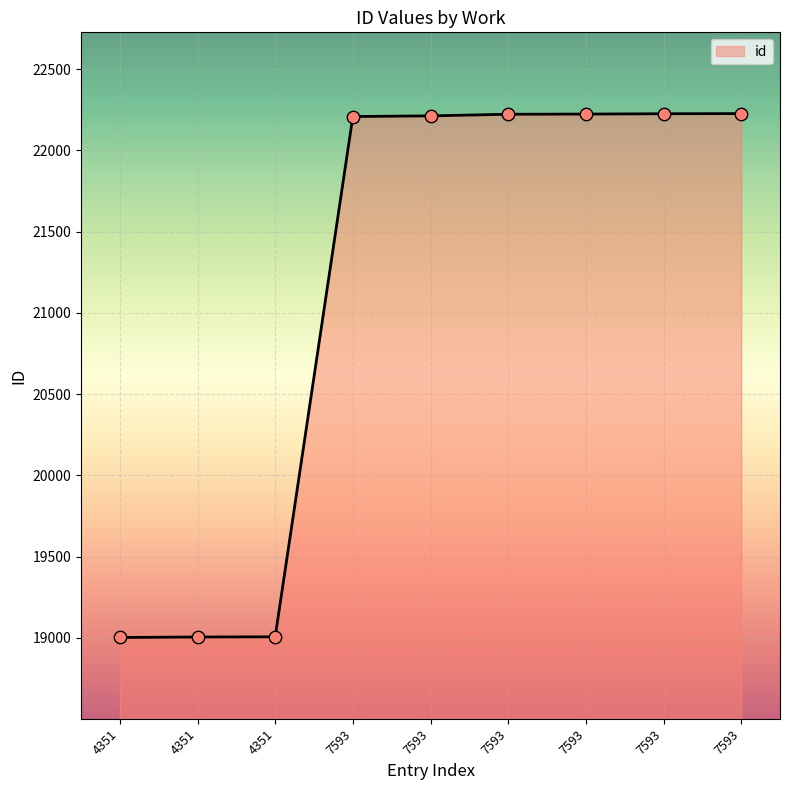

What is the ratio of the value at 7593 to the value at 7593?

1.0